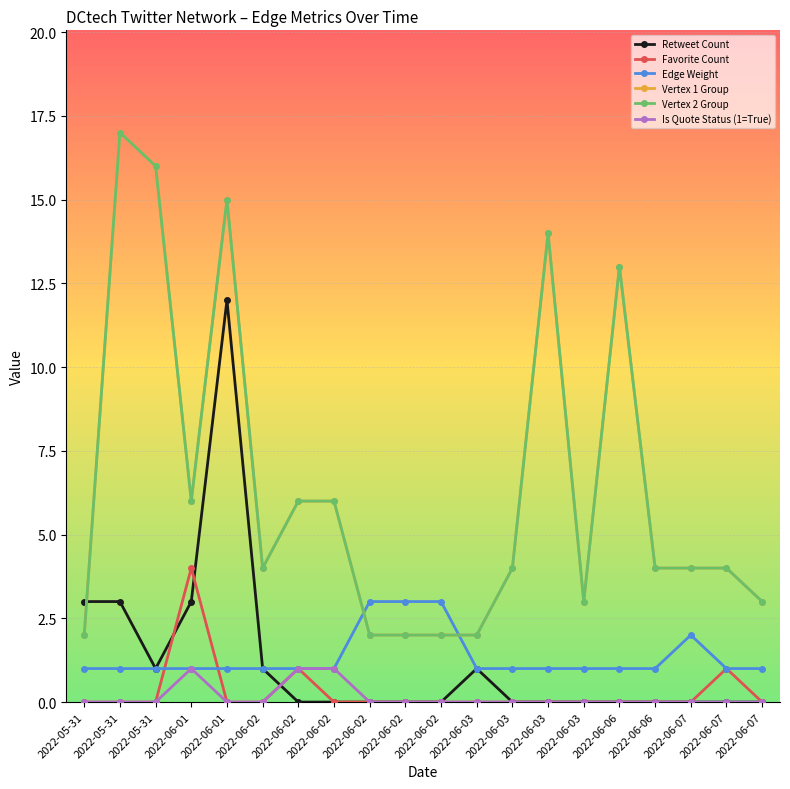

Is this an area chart (filled region under the line)?

No